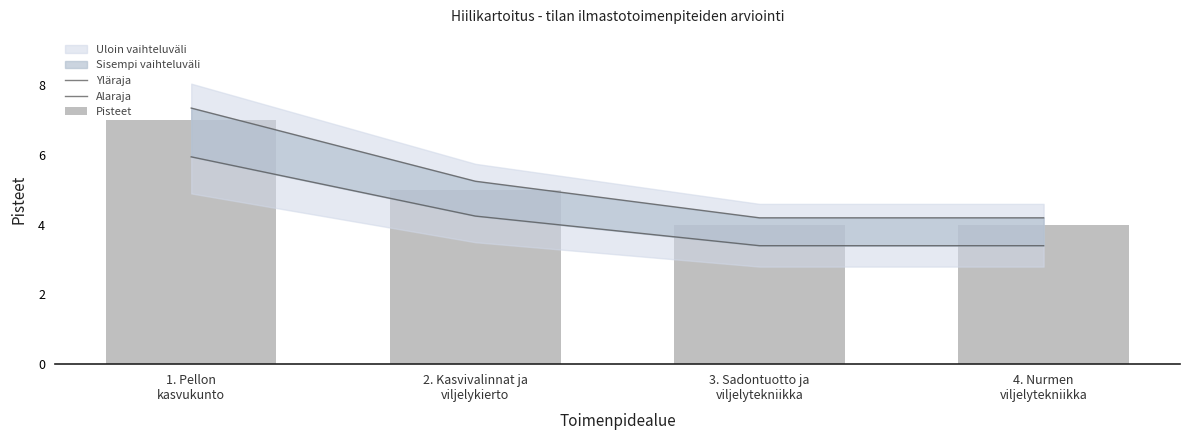

Is the value of Alaraja at 2. Kasvivalinnat ja
viljelykierto greater than the value of Yläraja at 4. Nurmen
viljelytekniikka?

Yes